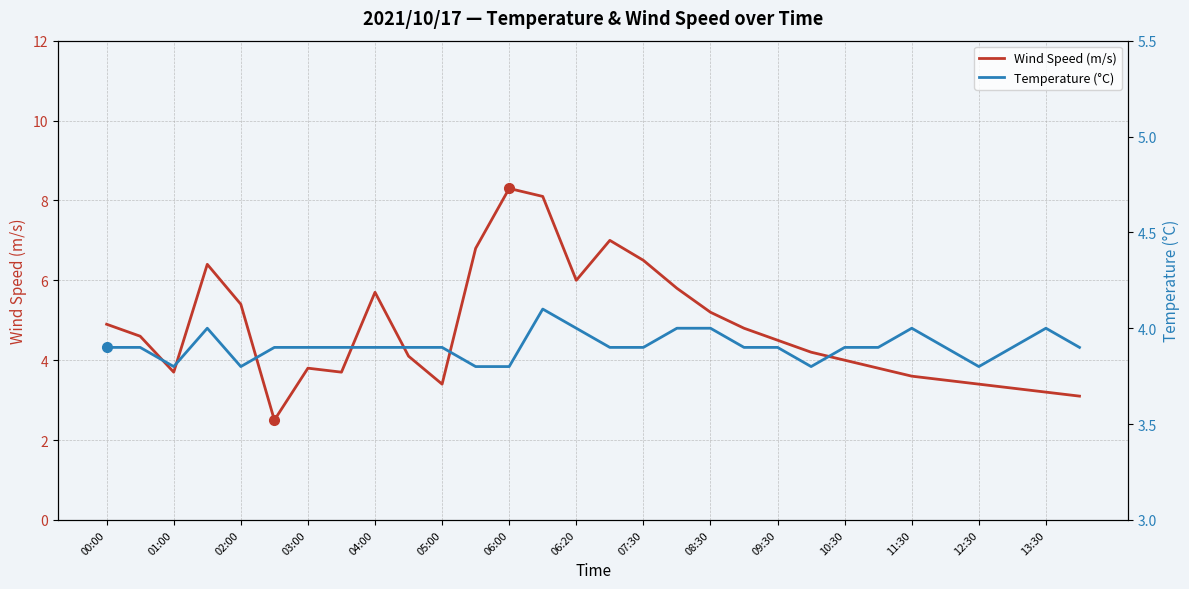

The Wind Speed (m/s) series shows 6.0 at 06:20. True or false?

True